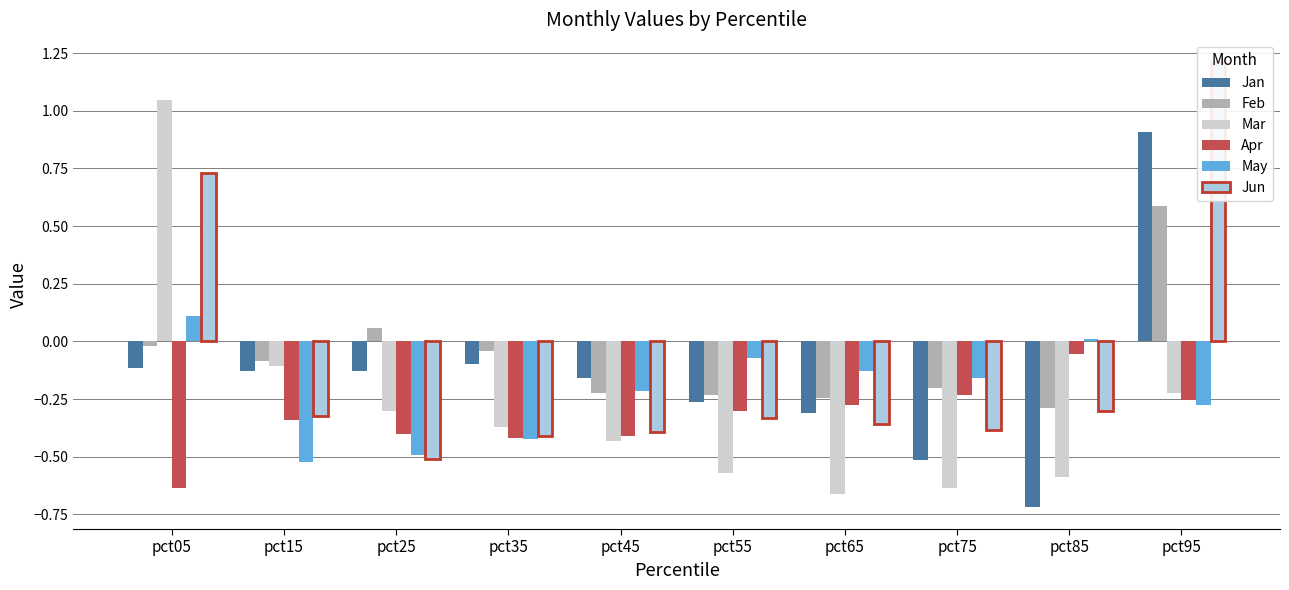

The May series shows -0.4 at pct35. True or false?

True